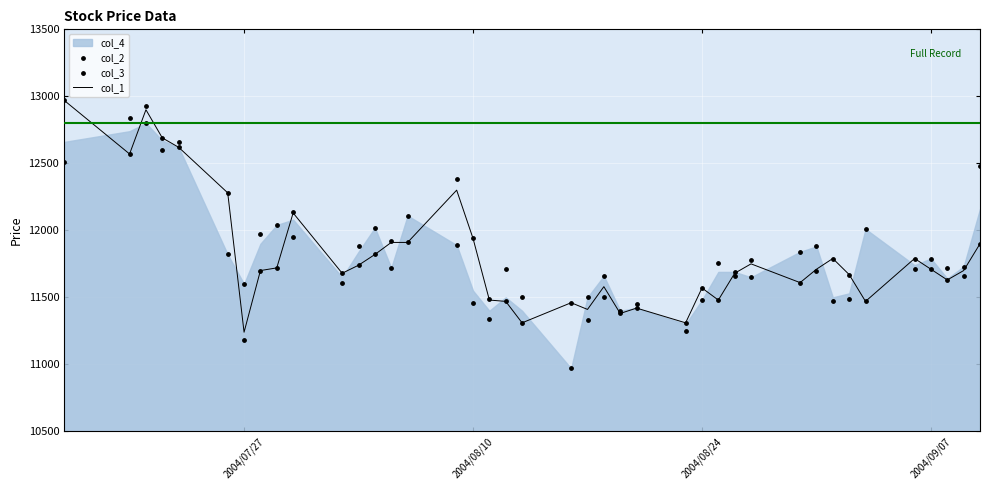

Which series has the largest Y range (max minus min)?

col_3